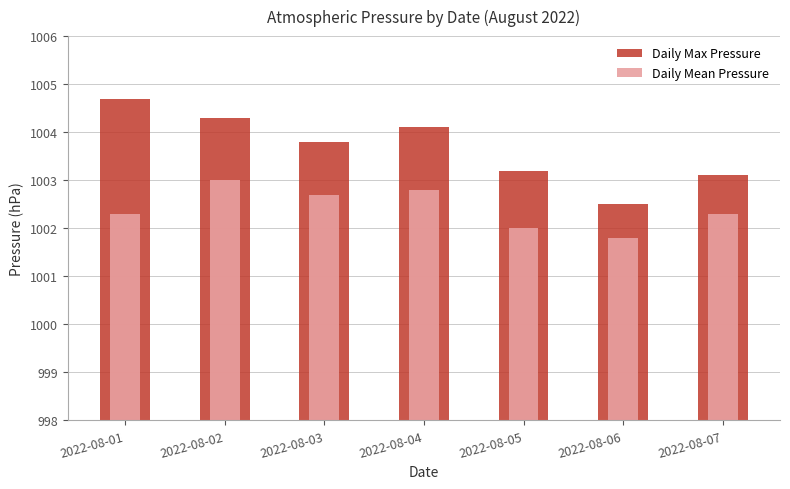

Which series has the largest range (max minus min)?

Daily Max Pressure